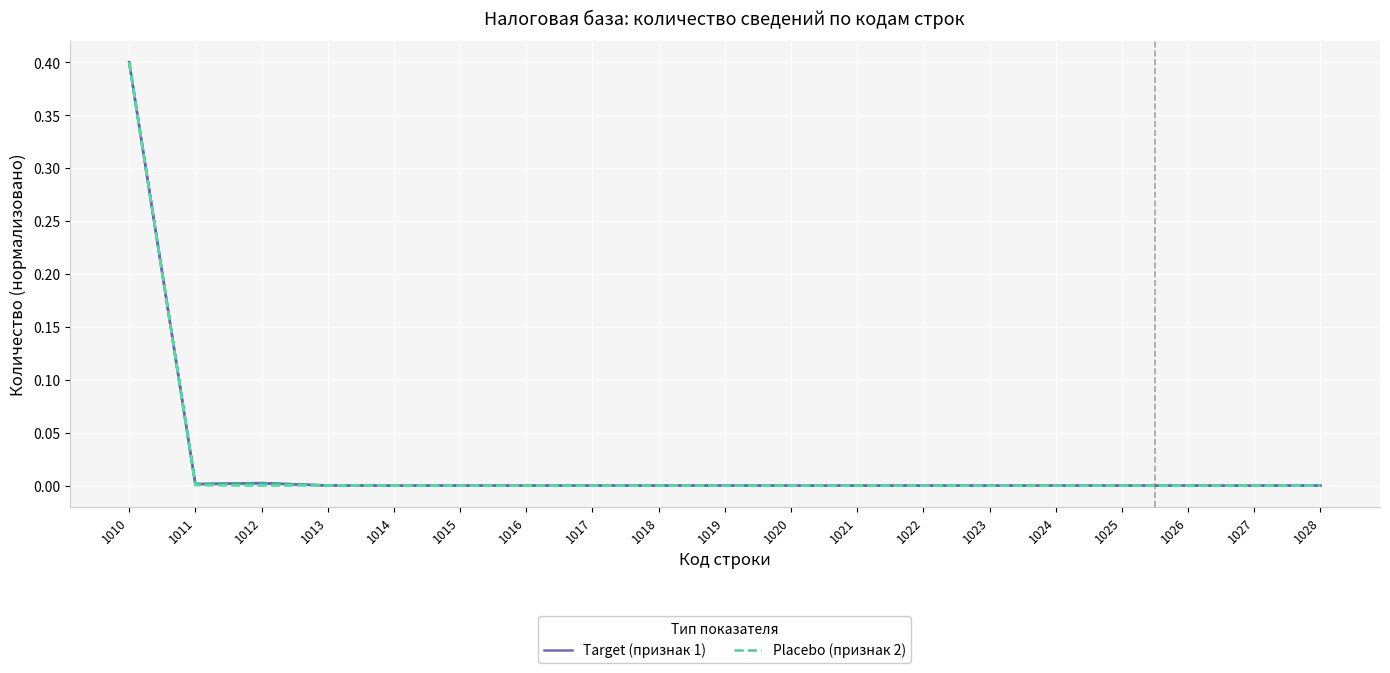

True or false: Target (признак 1) has more than 2 points higher than both neighbors.

True